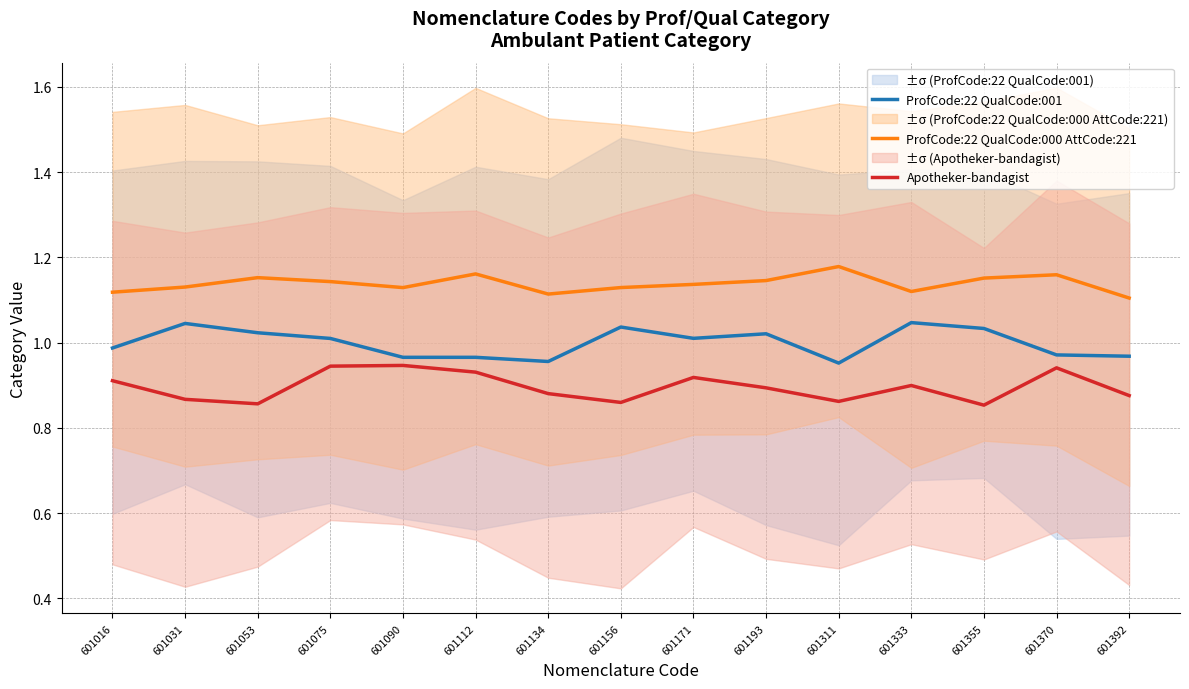

True or false: Apotheker-bandagist and ProfCode:22 QualCode:000 AttCode:221 intersect in this chart.

False